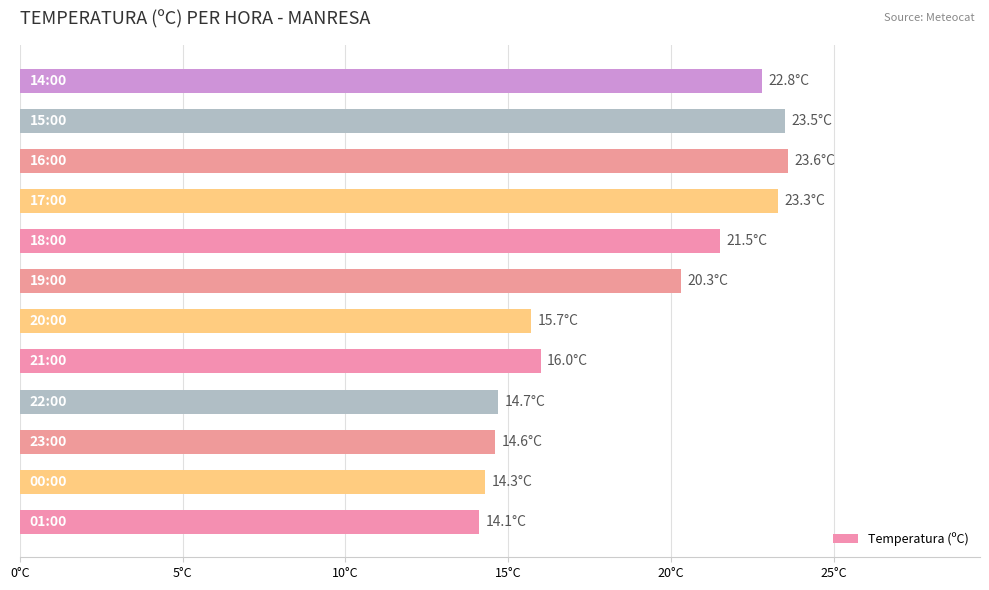

How many distinct data groups are displayed?

1